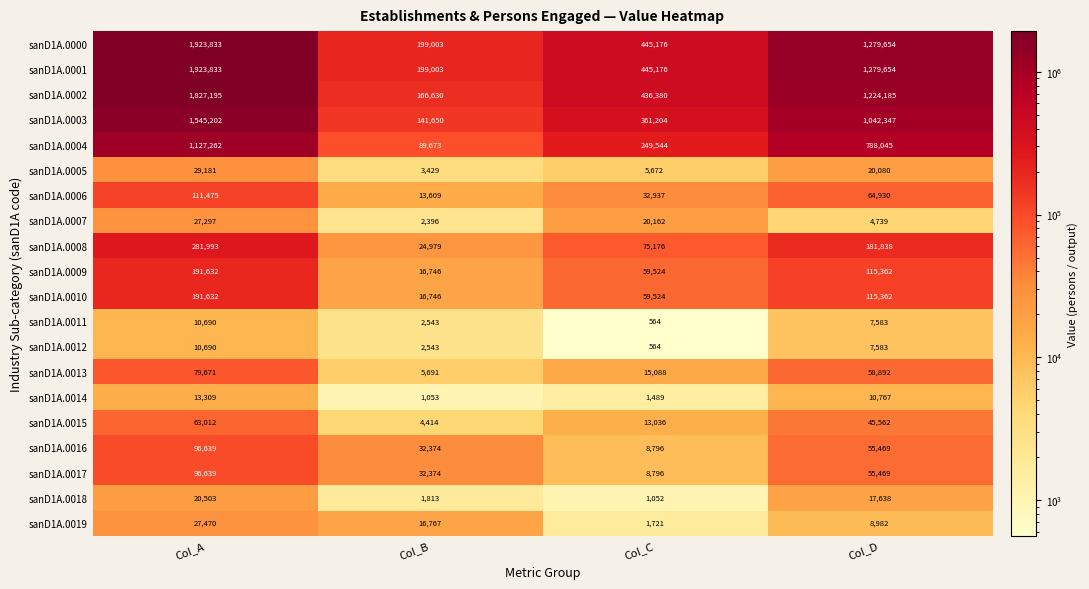

The sanD1A.0009 series shows 16746 at Col_B. True or false?

True